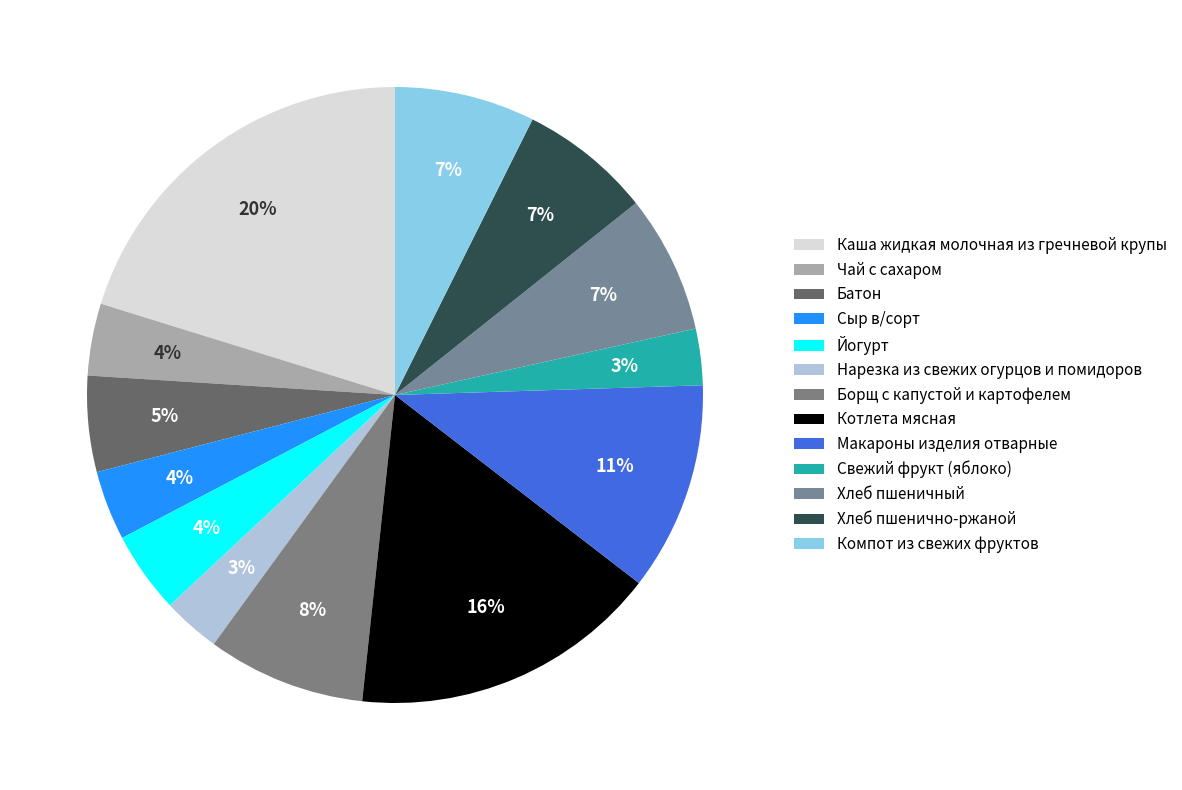

Is it true that Хлеб пшенично-ржаной is 7% of the pie?

True